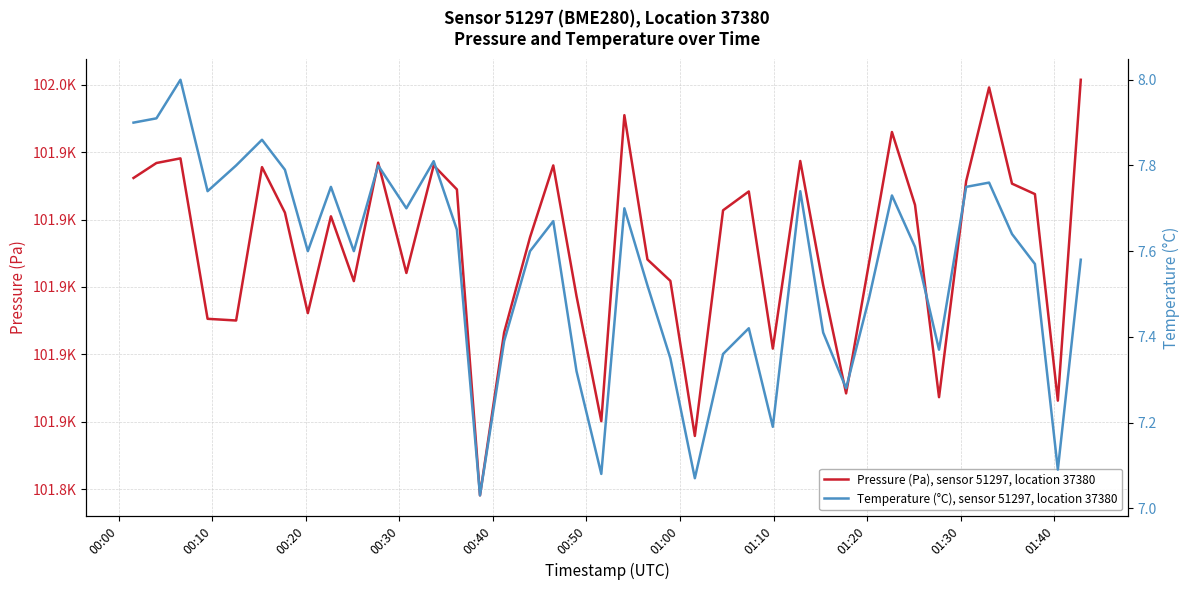

What is the sum of all Pressure (Pa), sensor 51297, location 37380 values?

4076476.8